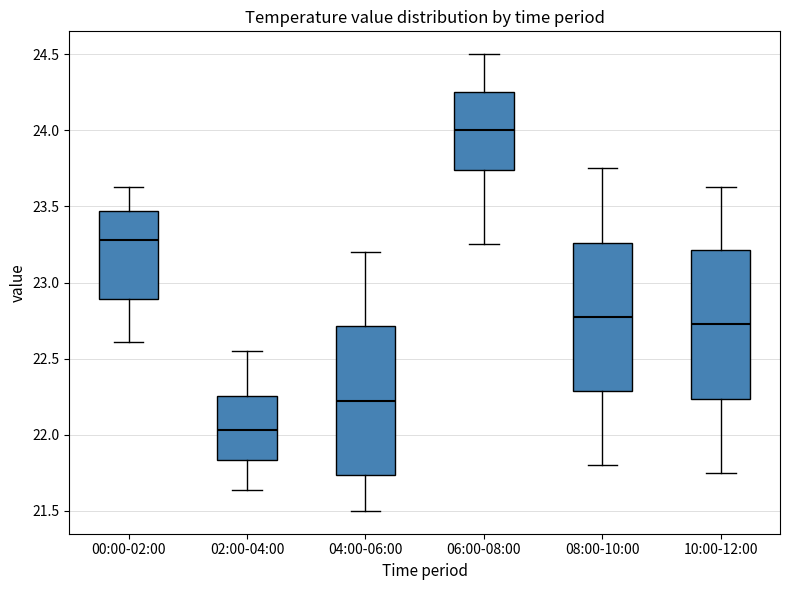

Reading left to right, read every box against the y-axis: the position of its median line, the range the box covers, and the ends of its whiskers. The values are not printed on the chart, so give them approximately, as read against the axis.

00:00-02:00: median 23.30, box 22.90 to 23.45, whiskers 22.60 to 23.65
02:00-04:00: median 22.05, box 21.85 to 22.25, whiskers 21.65 to 22.55
04:00-06:00: median 22.25, box 21.75 to 22.70, whiskers 21.50 to 23.20
06:00-08:00: median 24.00, box 23.75 to 24.25, whiskers 23.25 to 24.50
08:00-10:00: median 22.80, box 22.30 to 23.25, whiskers 21.80 to 23.75
10:00-12:00: median 22.75, box 22.25 to 23.20, whiskers 21.75 to 23.65